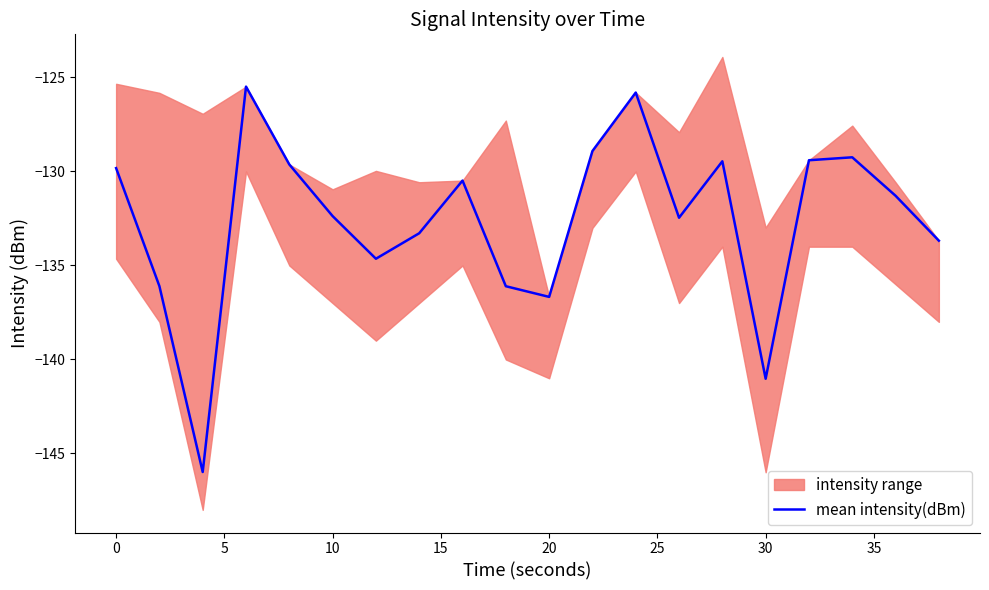

What is the lowest value of the mean intensity(dBm) series?

-146.0